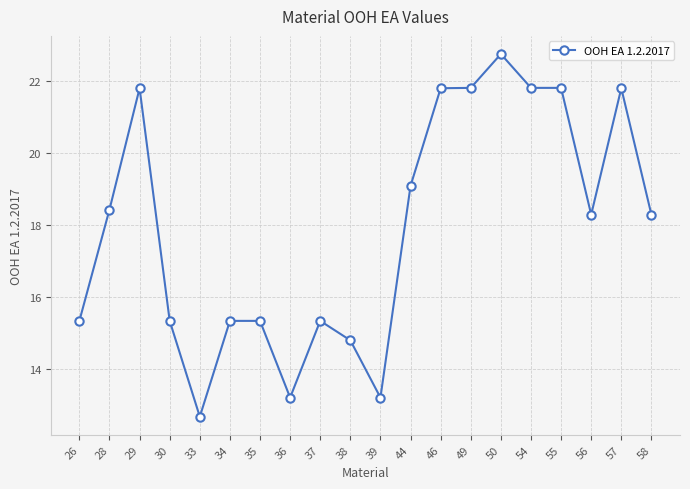

At which category does the data reach its first local peak?

29